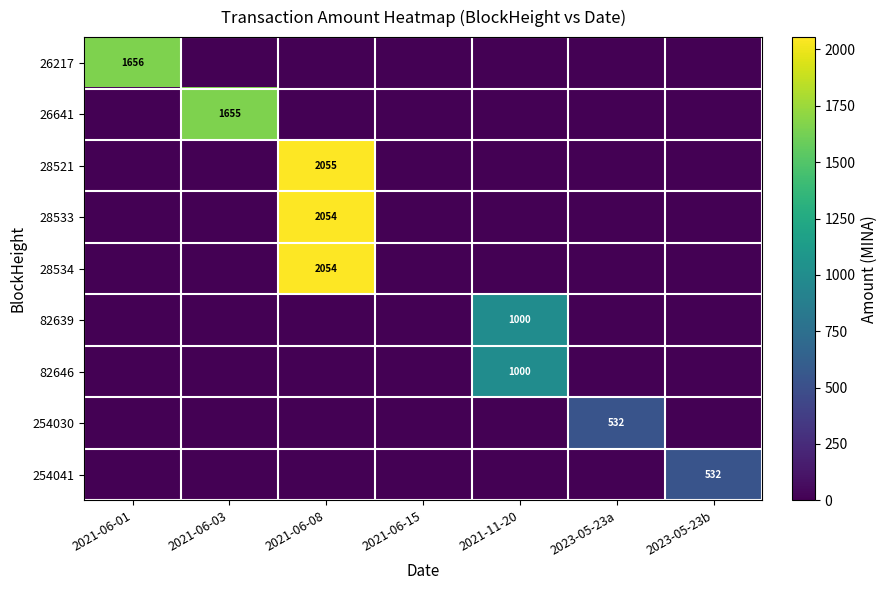

Between 2021-06-08 and 2021-06-15, which series saw the biggest shift?

28521